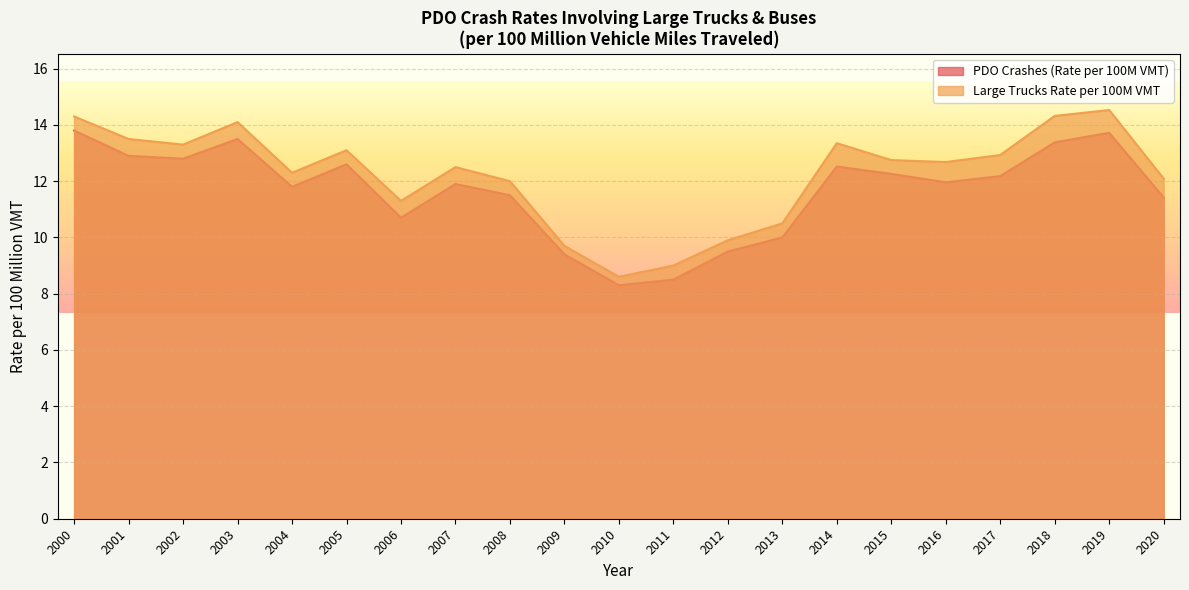

True or false: Large Trucks Rate per 100M VMT has a value of 16.3 at 2020.

False